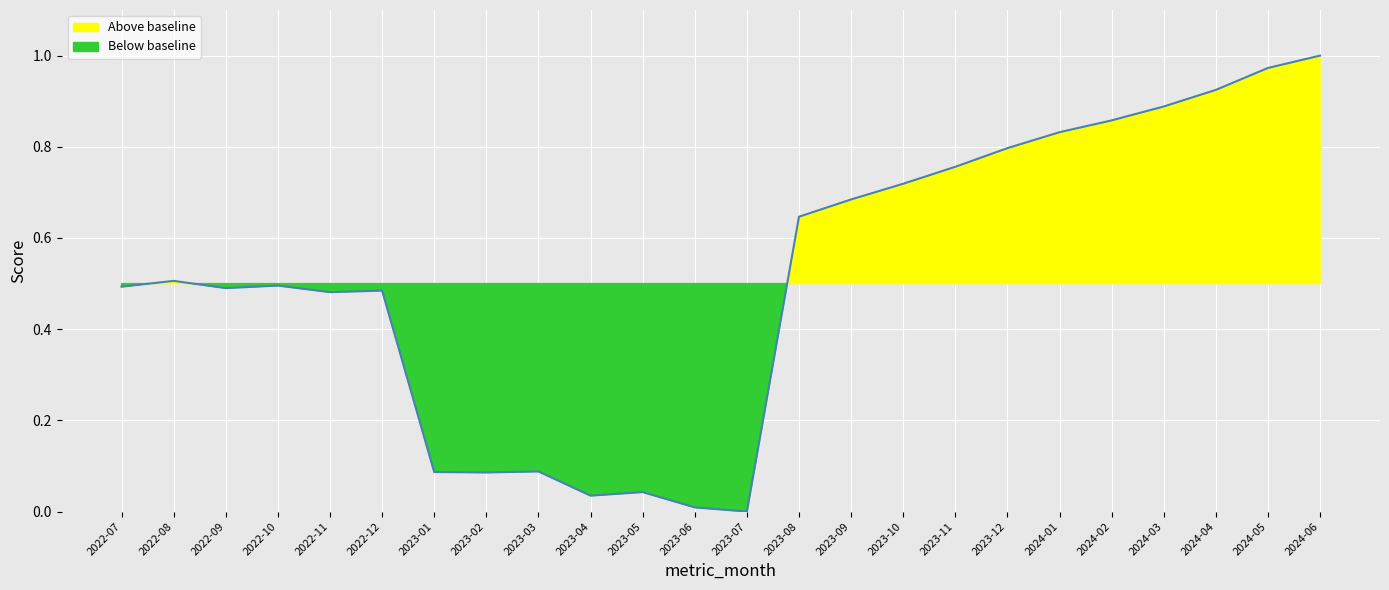

What is the label of the 6th point from the right?

2024-01